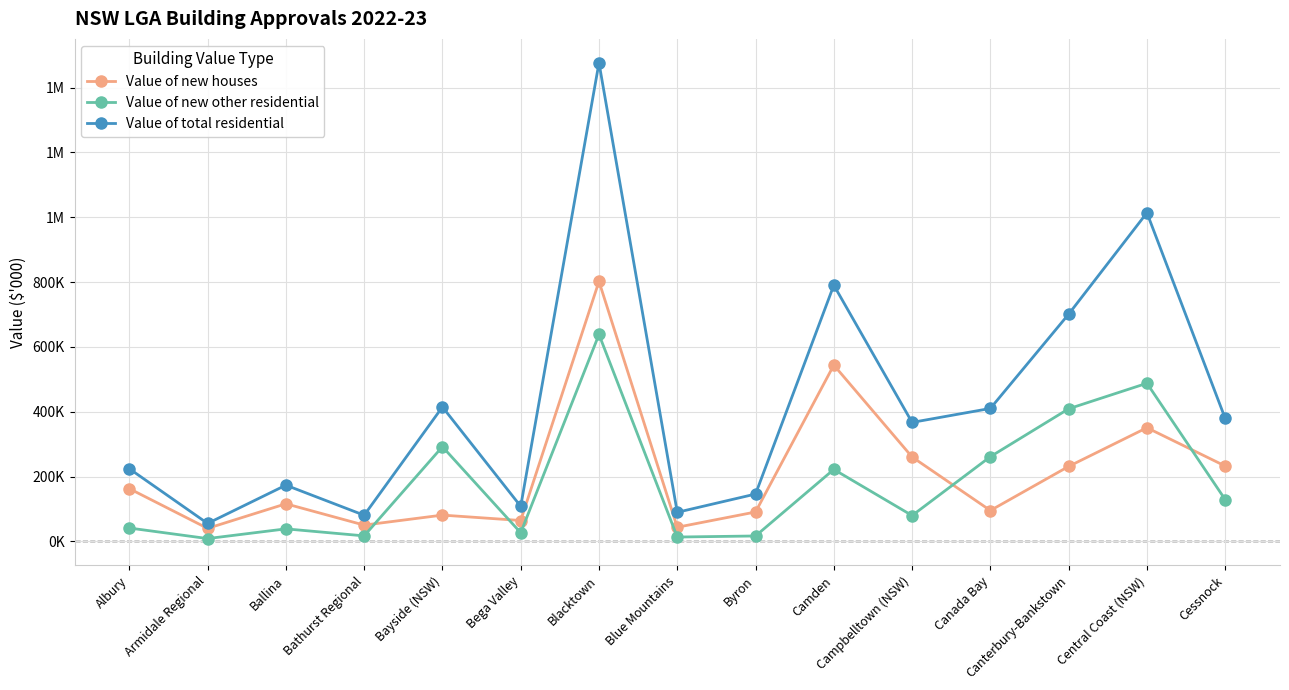

Does the chart have visible grid lines?

Yes